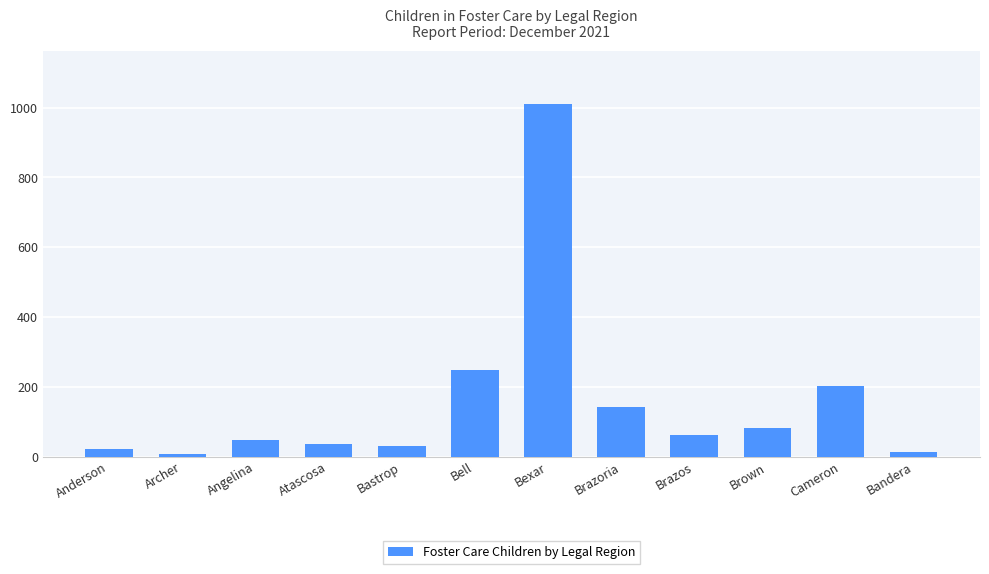

The chart shows a value of 83 at Brown. True or false?

True